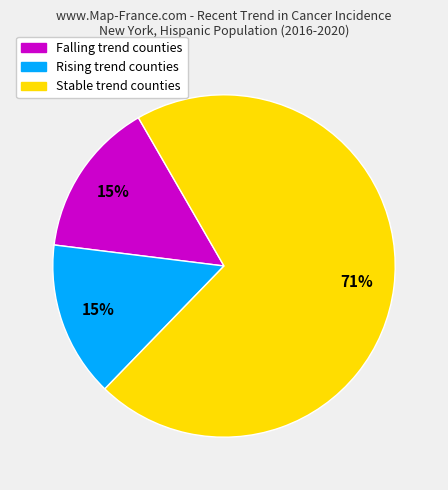

Is there a majority slice in this chart?

Yes